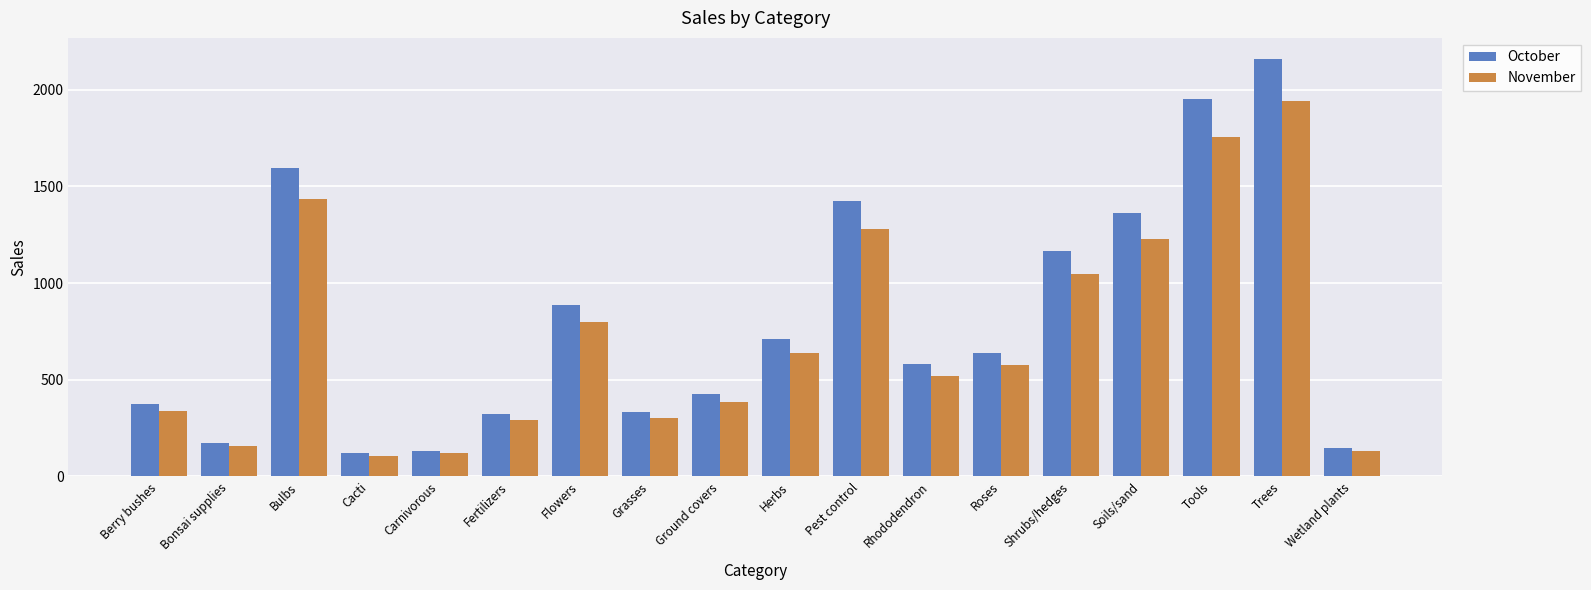

What are all the series names shown in the legend?

October, November